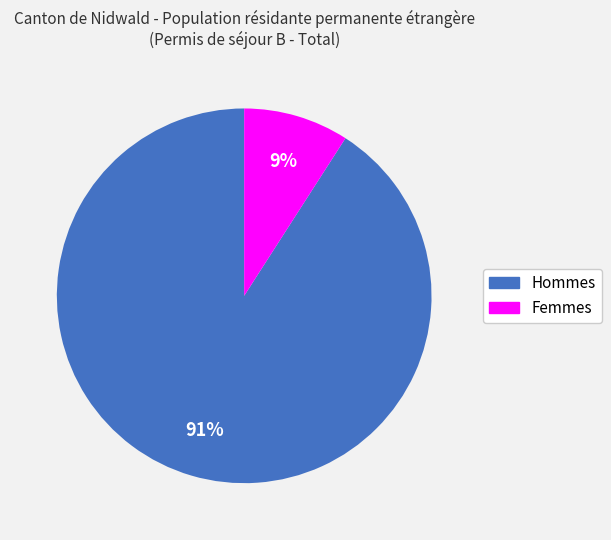

How many slices are in this pie chart?

2